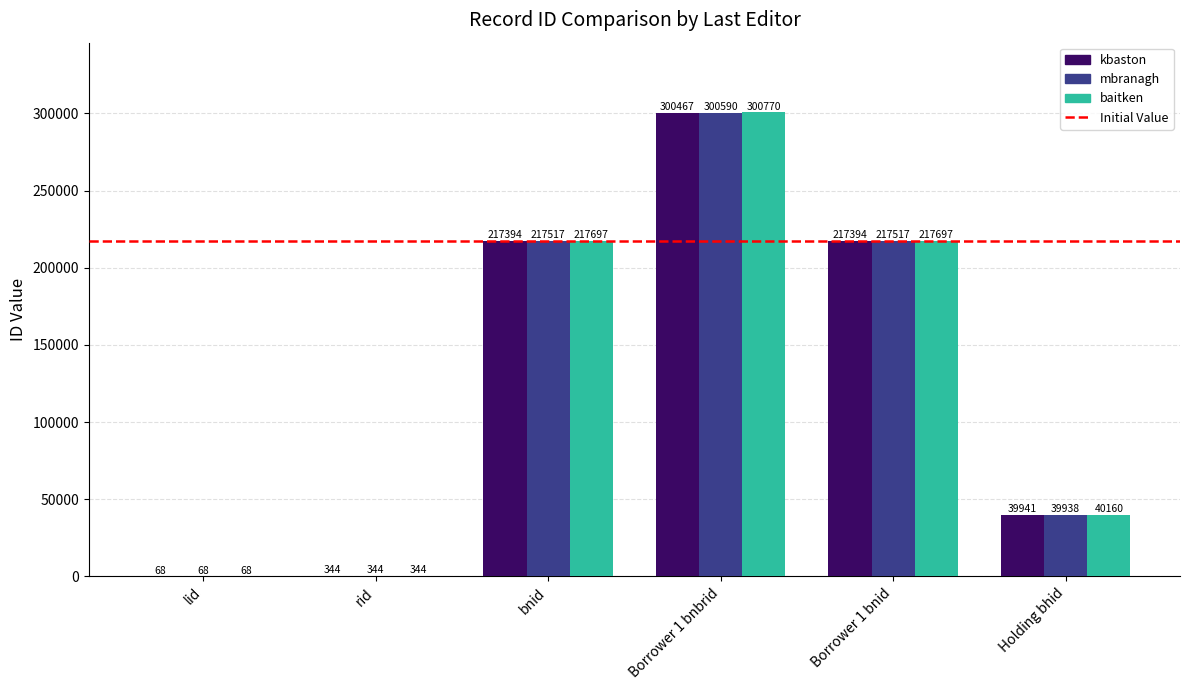

What is the highest value of the kbaston series?

300467